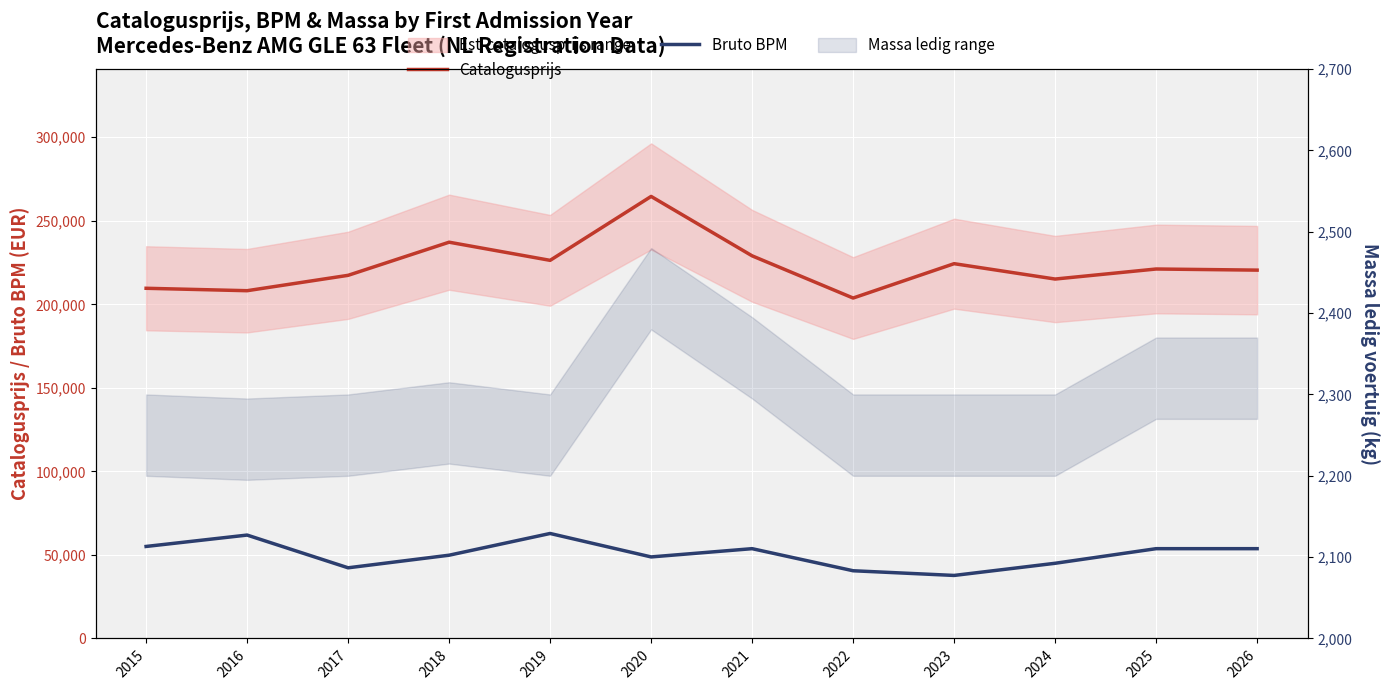

How many data points does each series have?

12